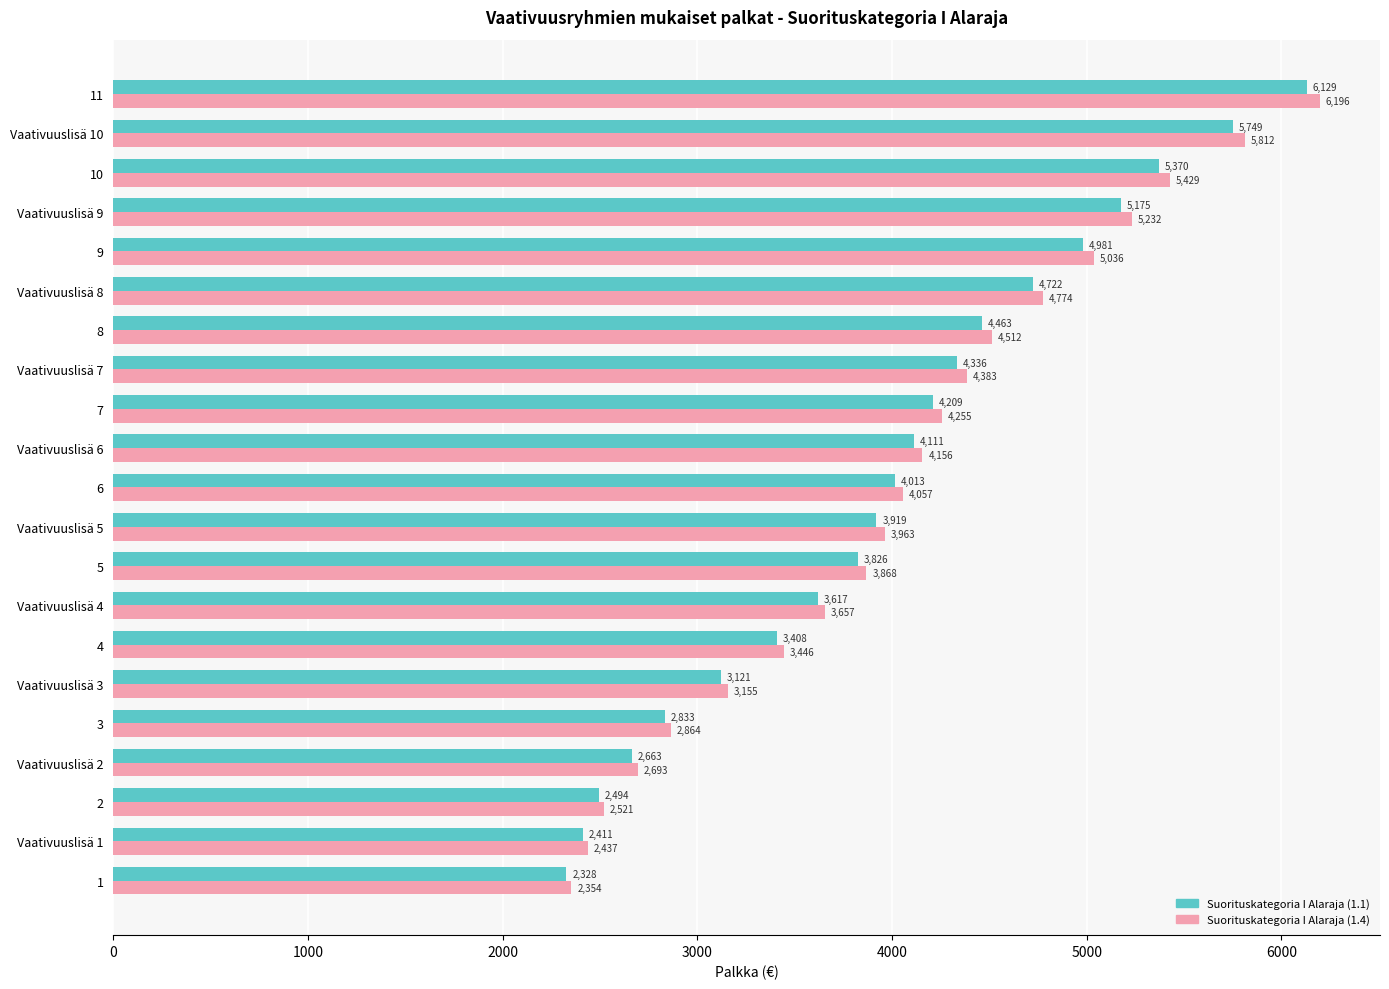

What is the average value of the Suorituskategoria I Alaraja (1.1) series?

3994.2